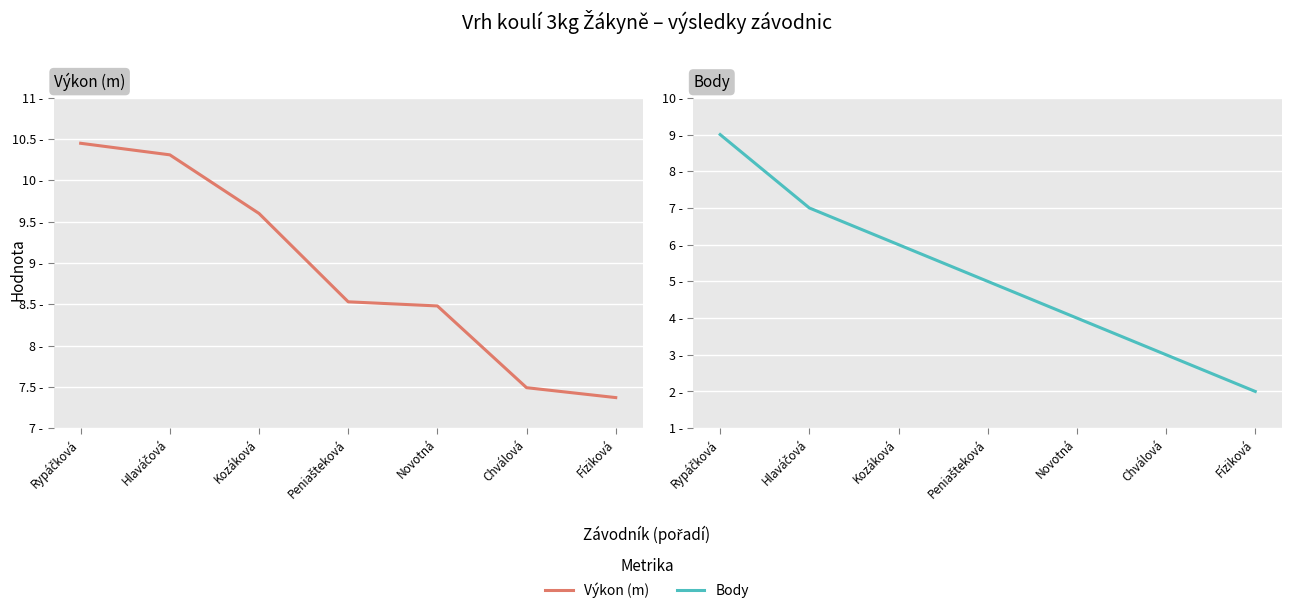

True or false: Výkon and Body intersect in this chart.

False